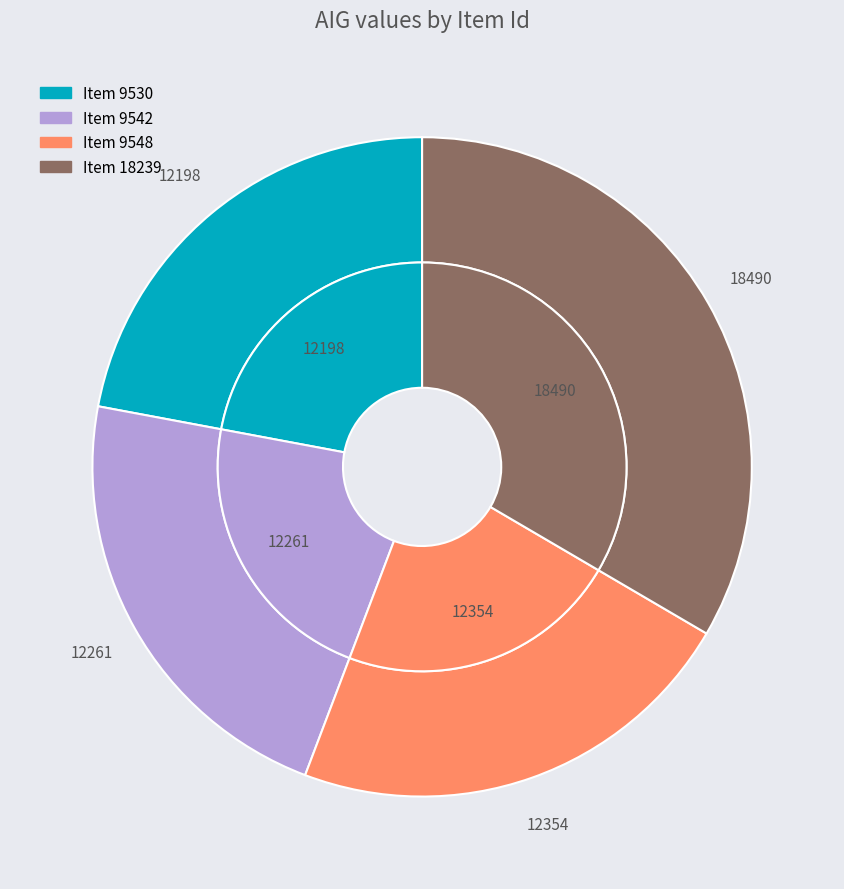

How many slices are in this pie chart?

4